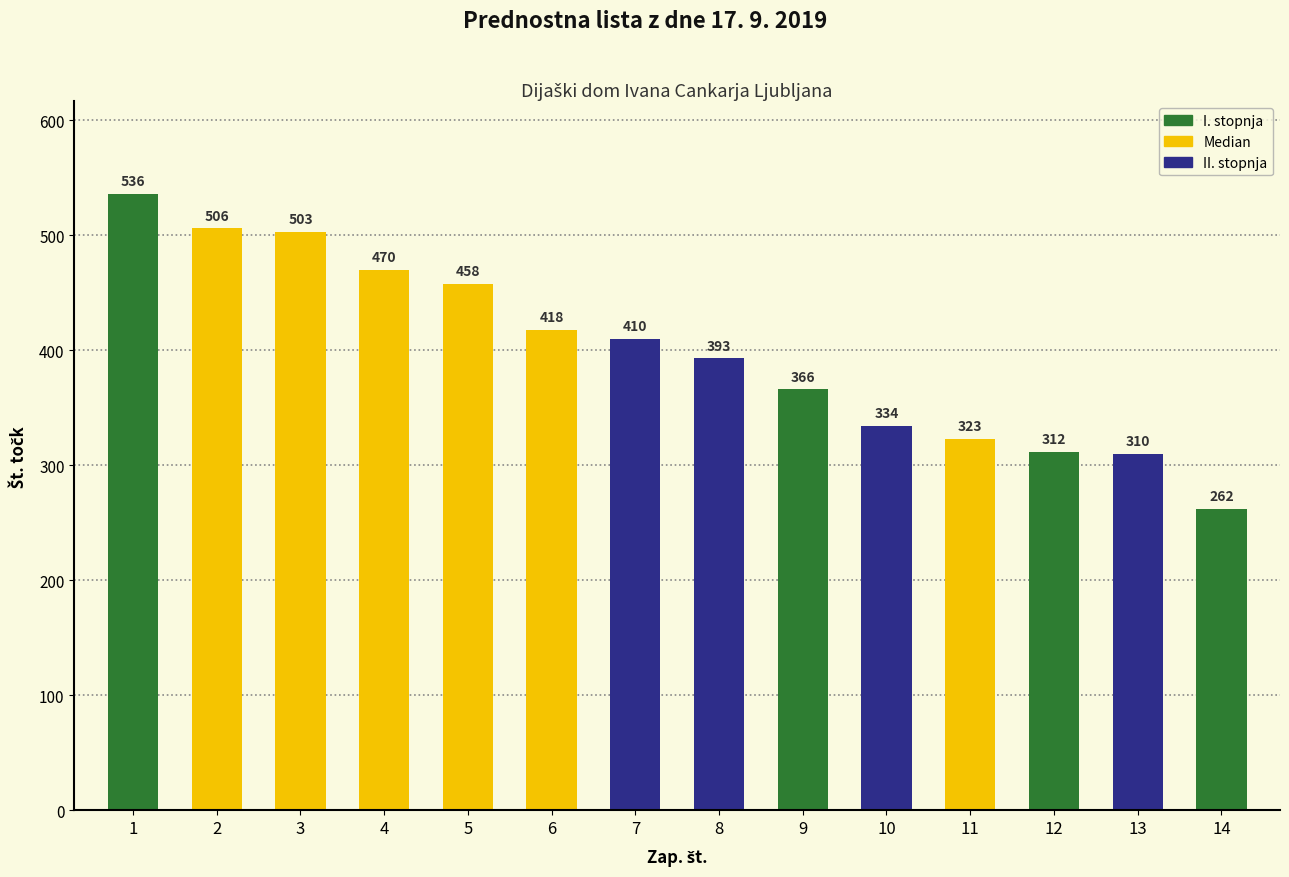

At which label does the data first exceed 410?

1